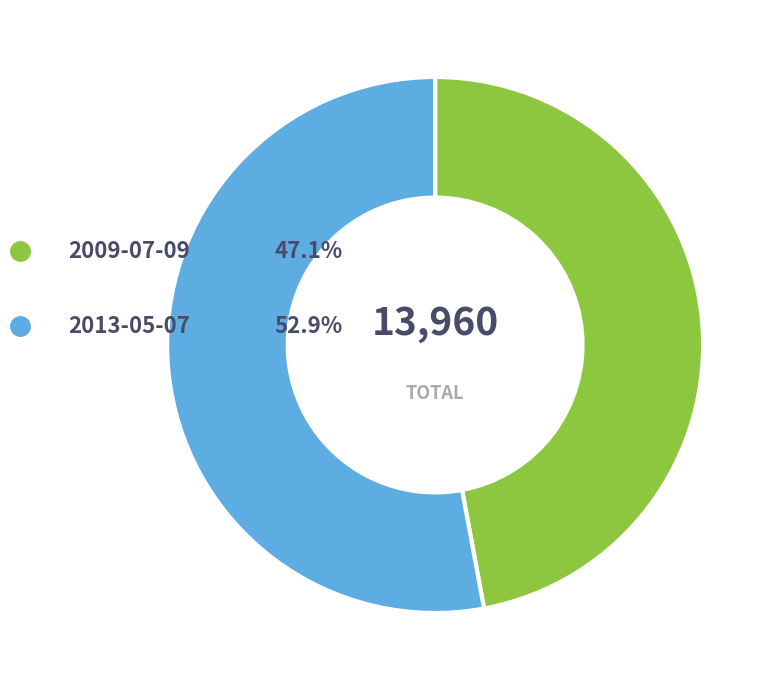

What percentage is NOT represented by 2013-05-07?

47.1%